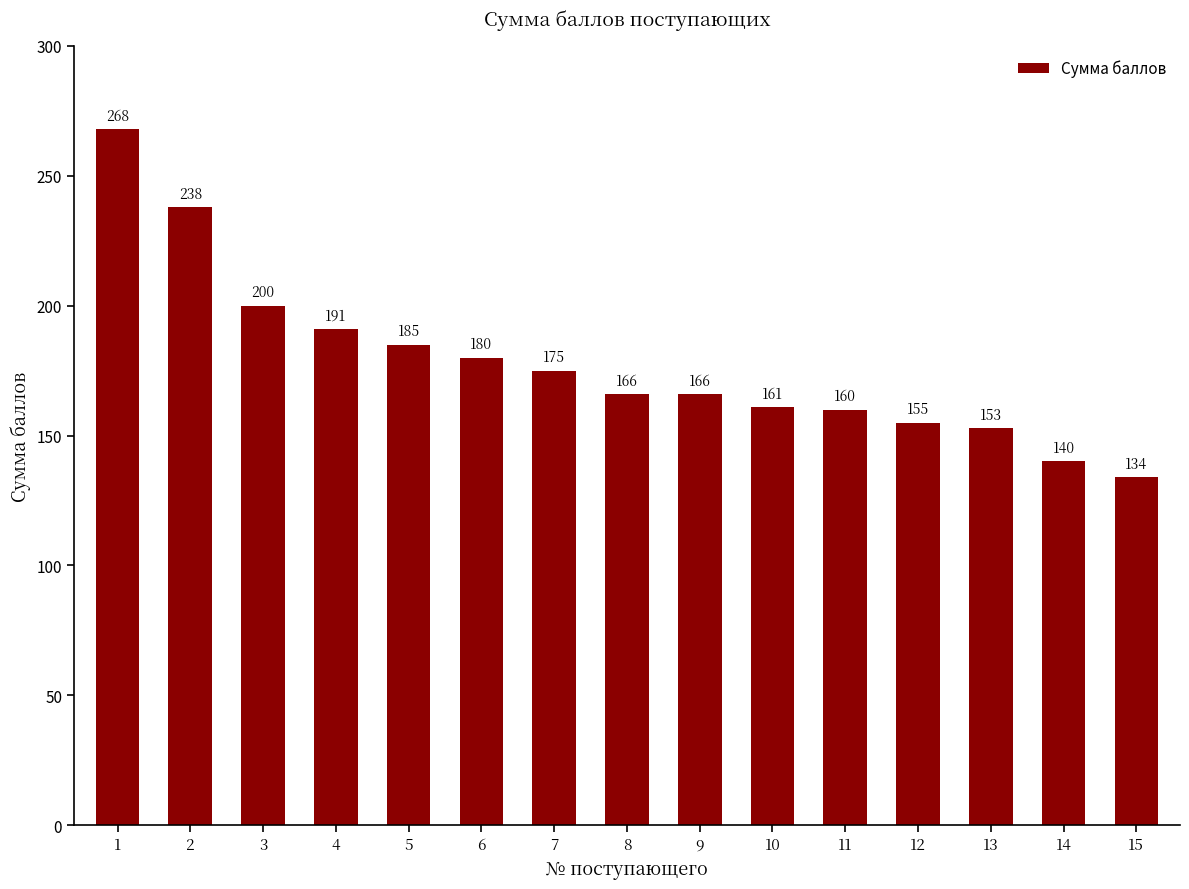

Where does the data first go above 166?

1